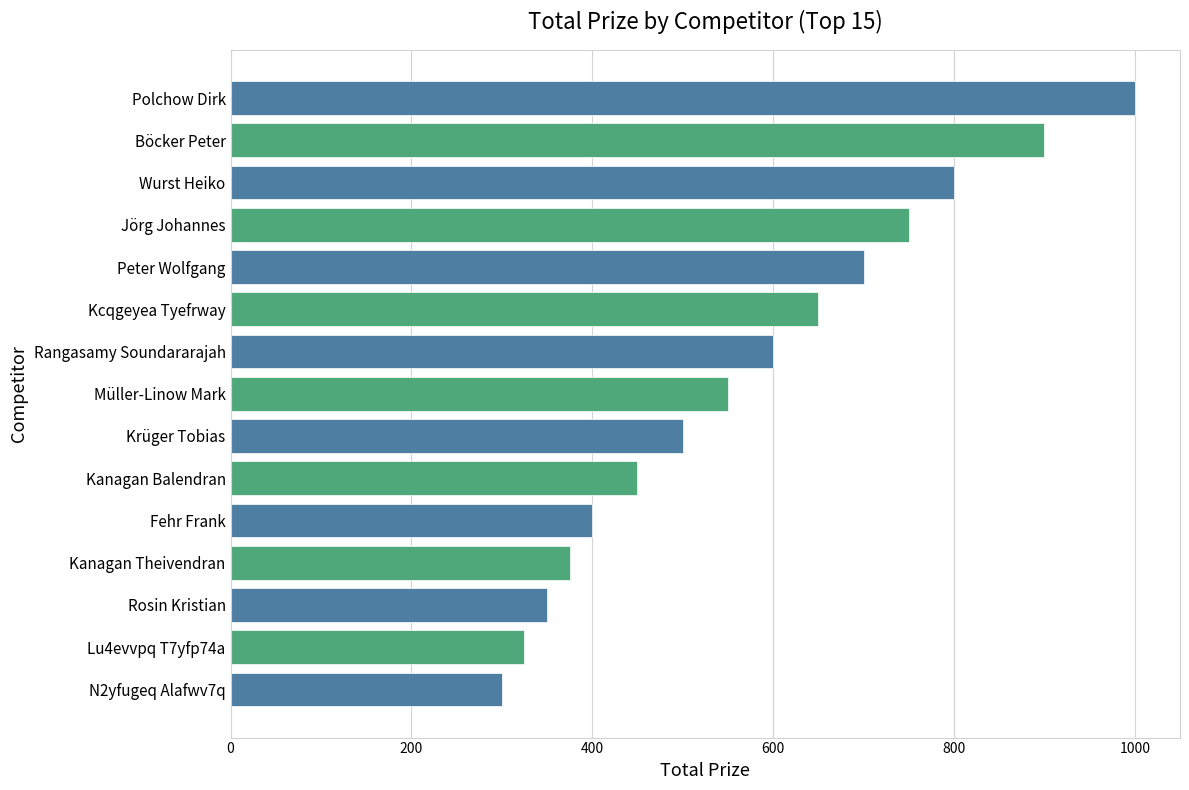

Is it true that the value at N2yfugeq Alafwv7q is 198?

False